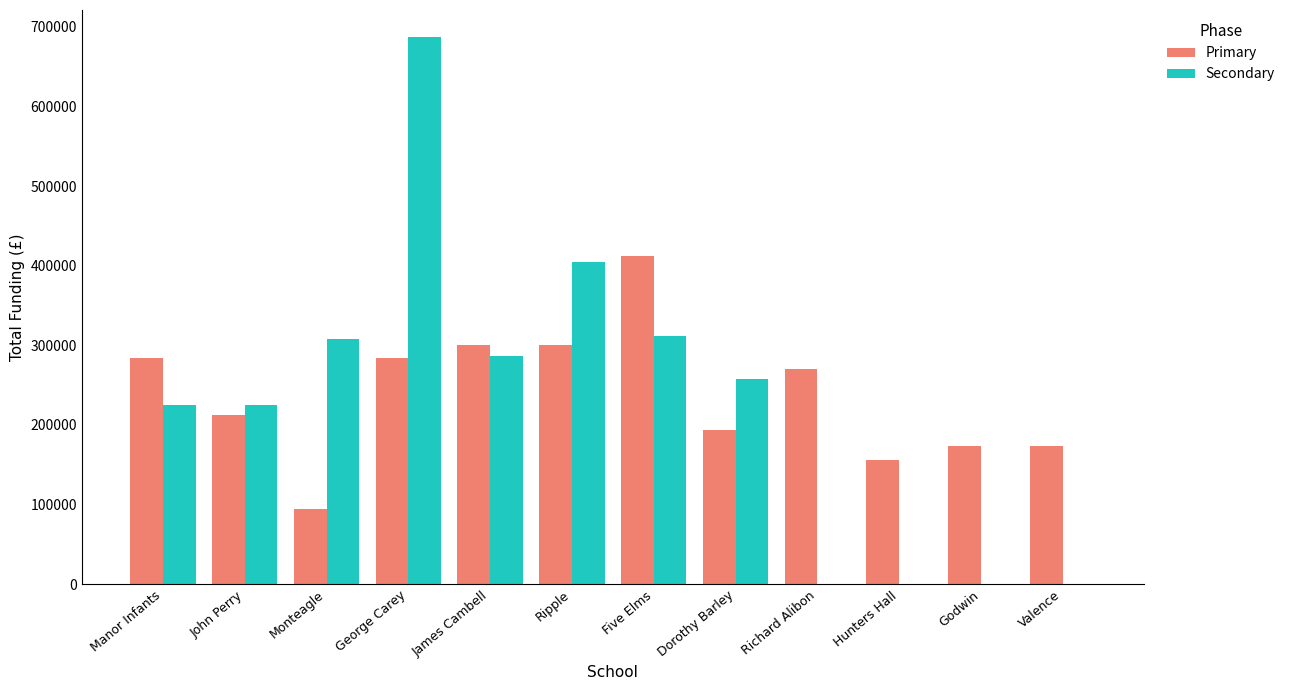

Are the bars horizontal?

No